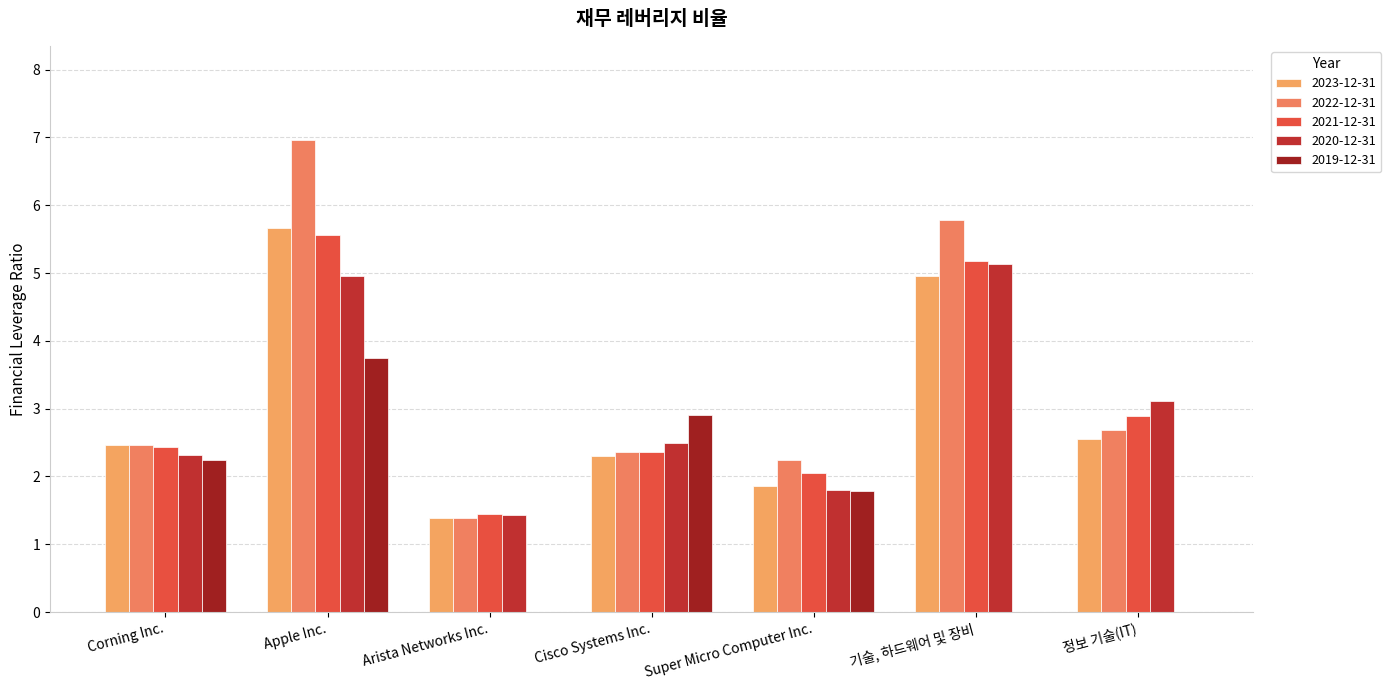

Which series changed the most between Corning Inc. and 정보 기술(IT)?

2019-12-31